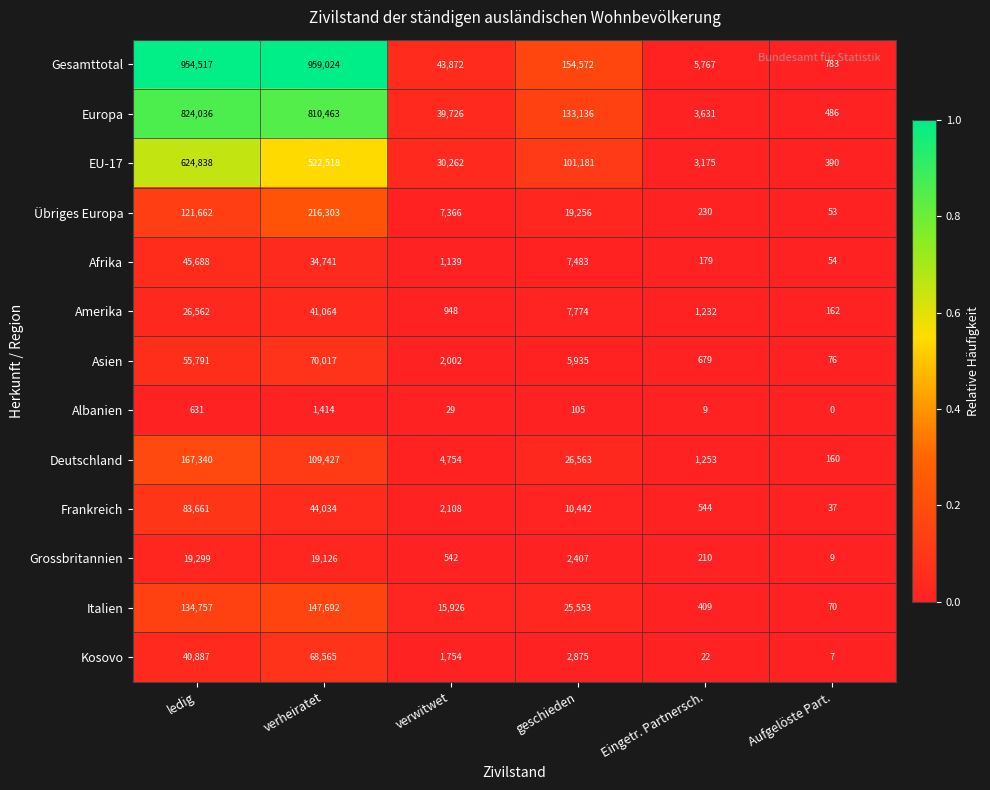

At which category is the sum across all series the highest?

ledig